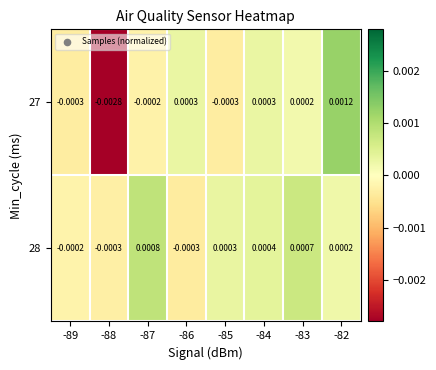

Is the value of 28 at -83 greater than the value of 27 at -82?

No